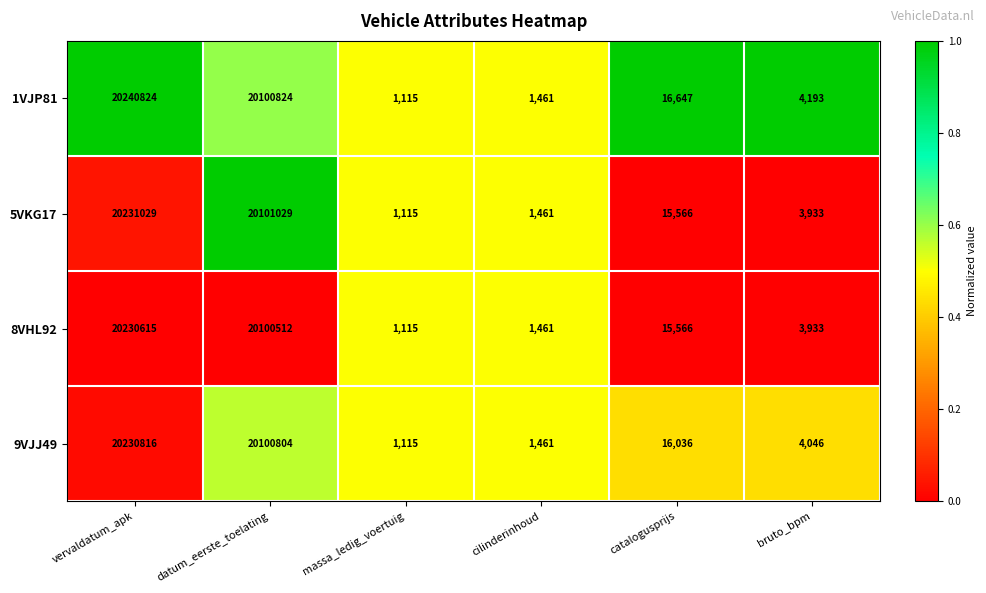

Count the number of data series in this chart.

4